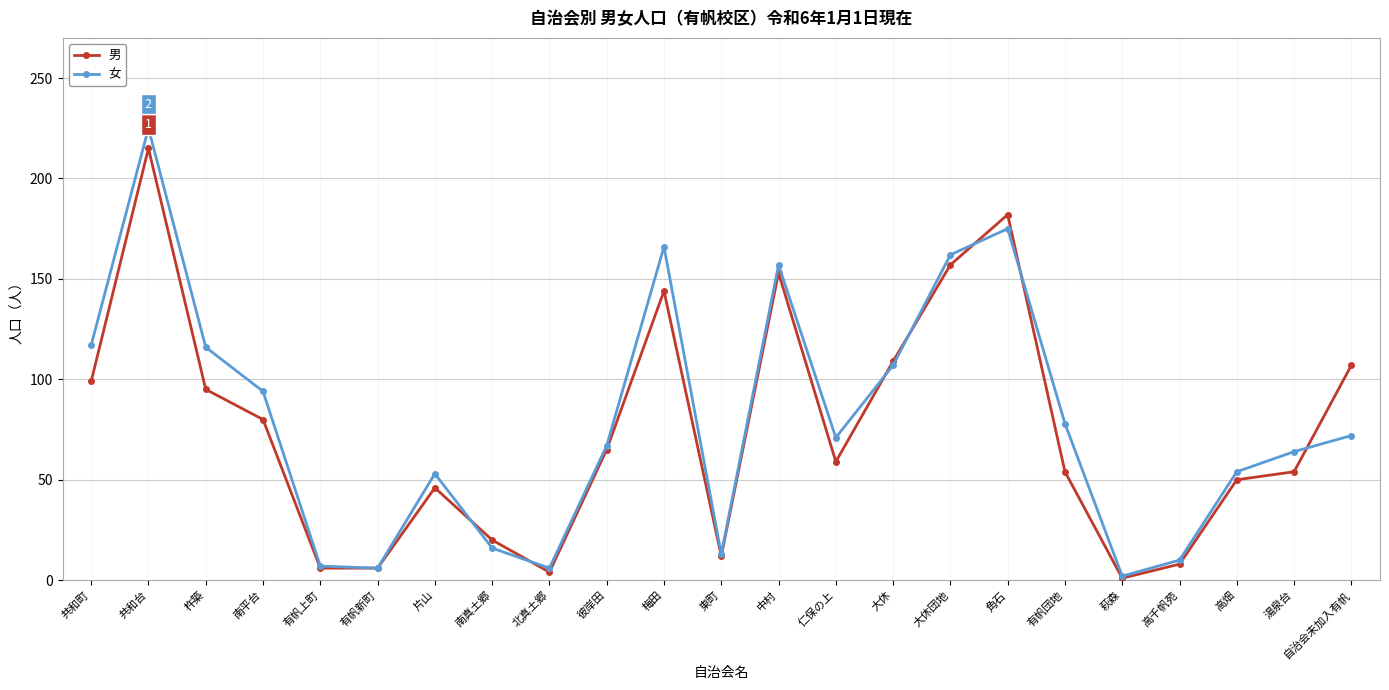

Rank the series at 自治会未加入有帆 from lowest to highest value.

女, 男